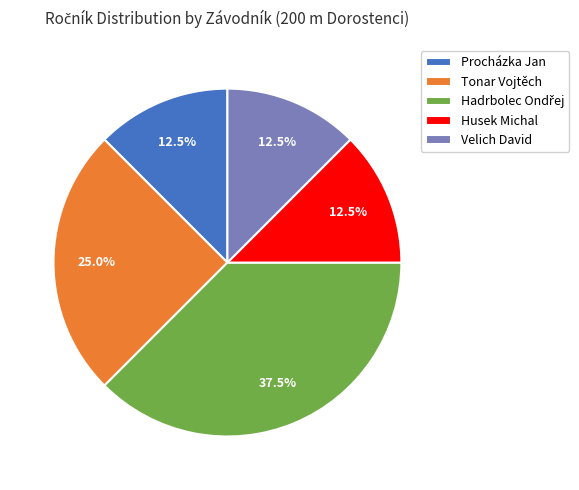

How many slices are in this pie chart?

5